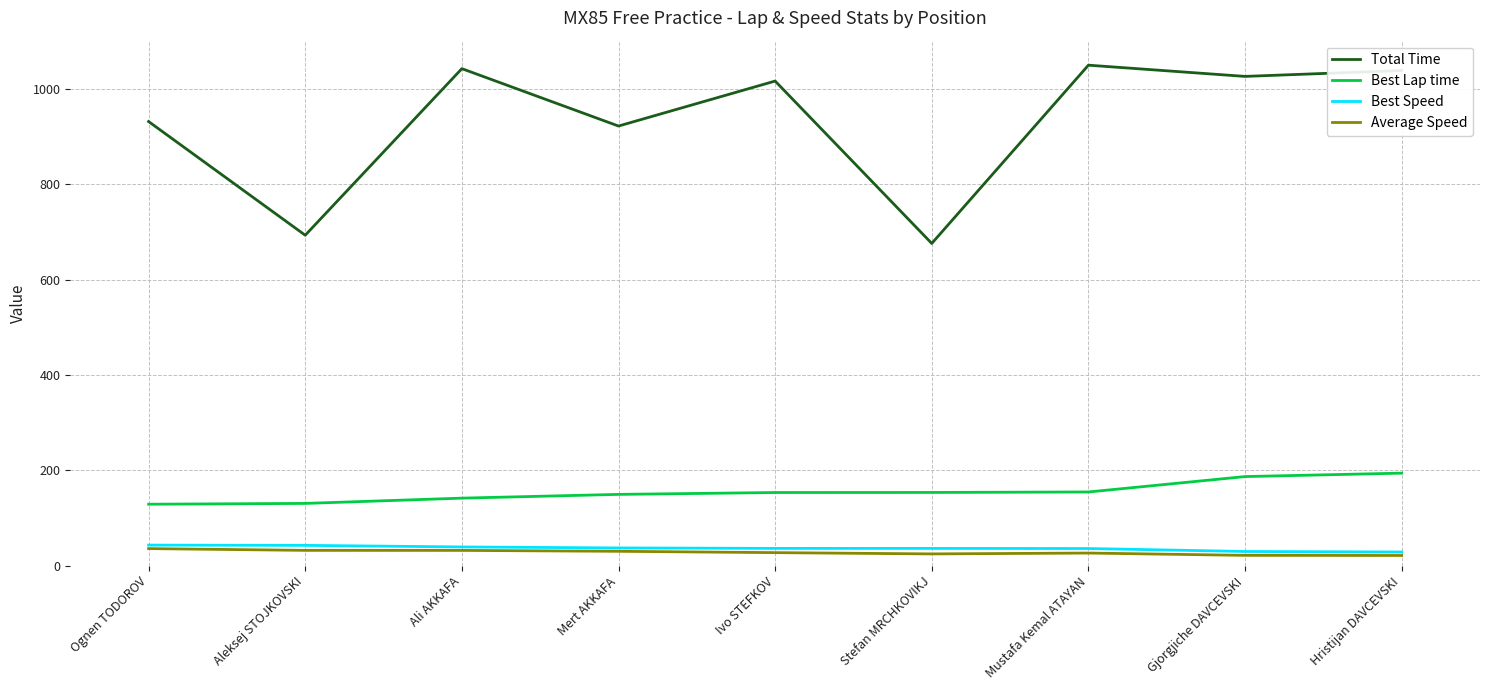

True or false: Best Speed has a value of 42.7 at Aleksej STOJKOVSKI.

True